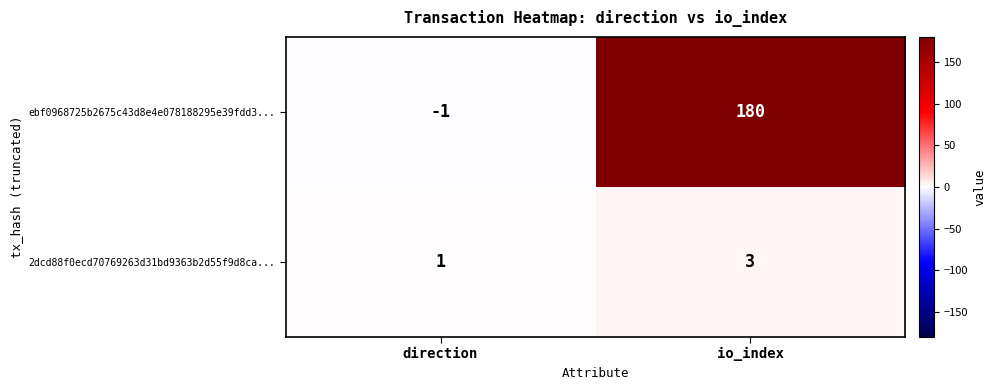

Count the number of categories in the chart.

2